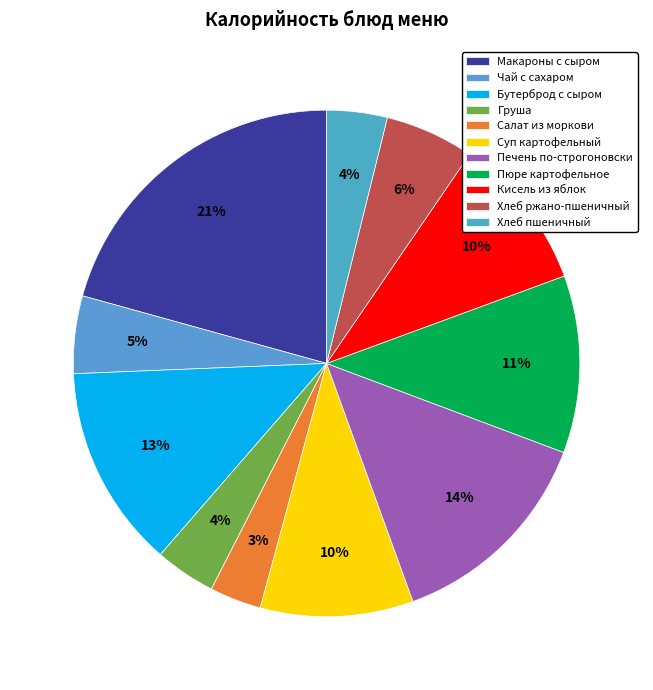

What is the smallest slice in the pie chart?

Салат из моркови